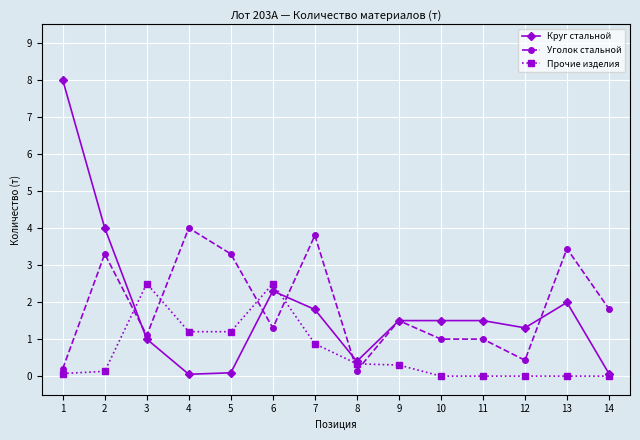

What is the maximum value for Круг стальной?

8.0